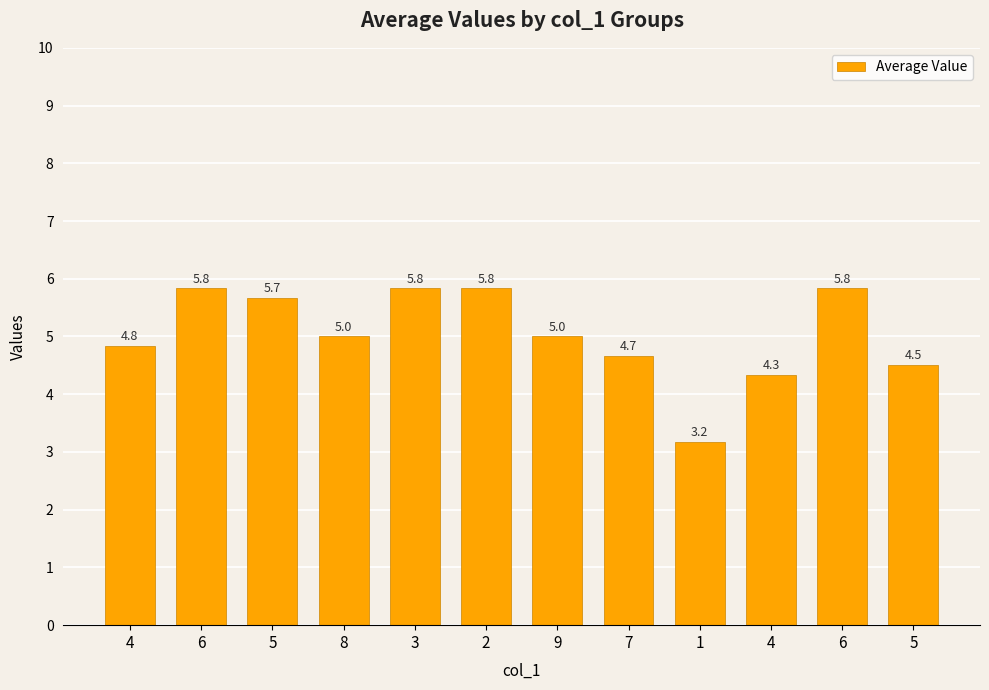

Which has a higher value, 4 or 8?

8